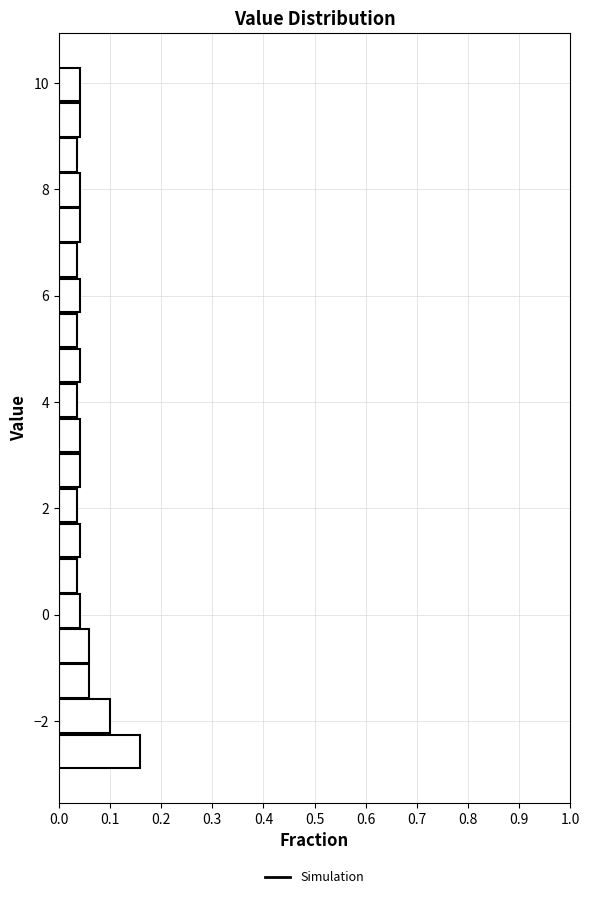

Read against the y-axis, roughly where is the centre of the longest bar?

-2.6